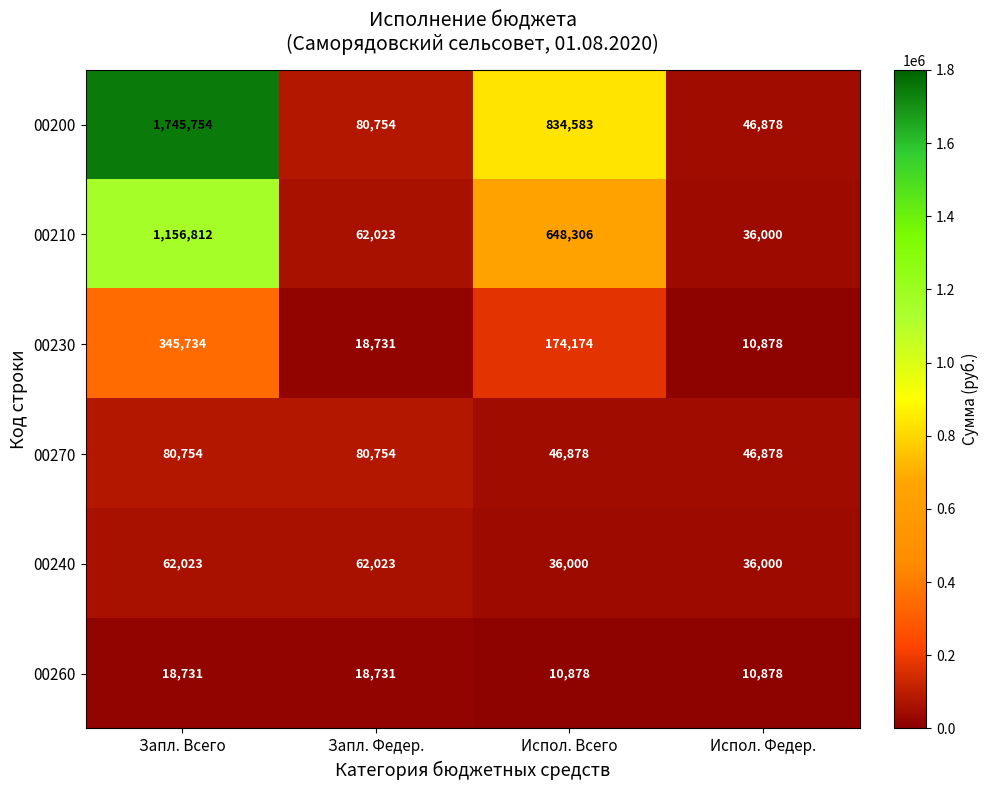

What is the minimum value for 00200?

46878